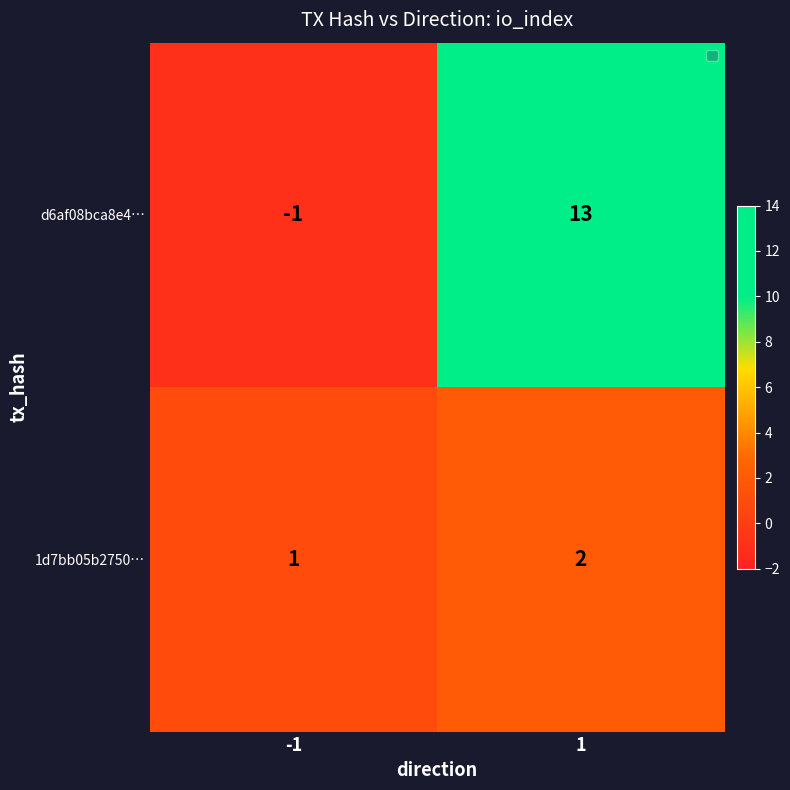

Which series changed the most between -1 and 1?

d6af08bca8e4…